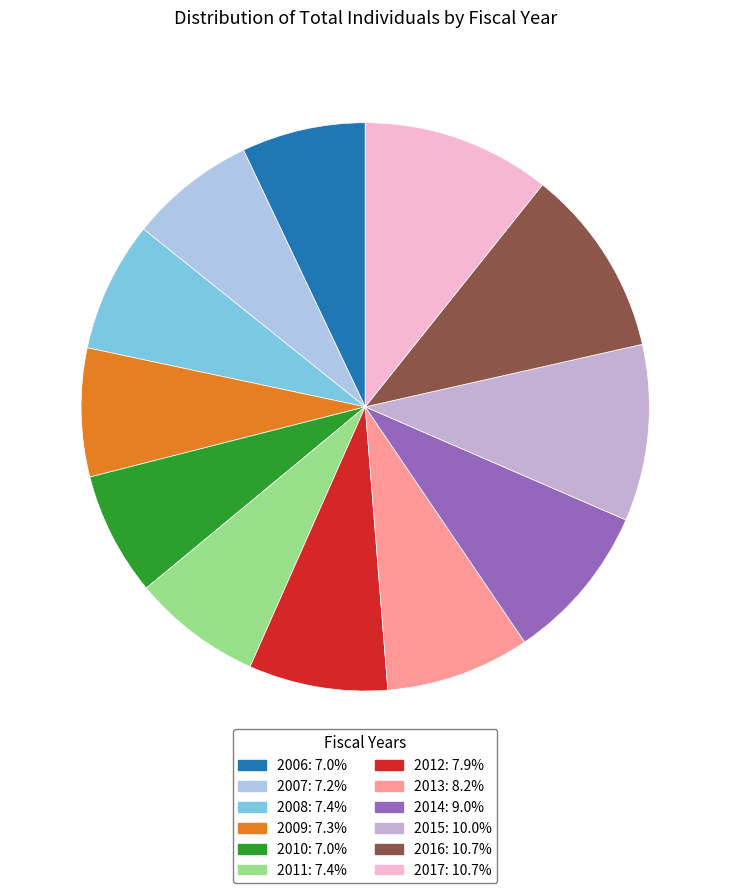

Which slice is the smallest?

2010